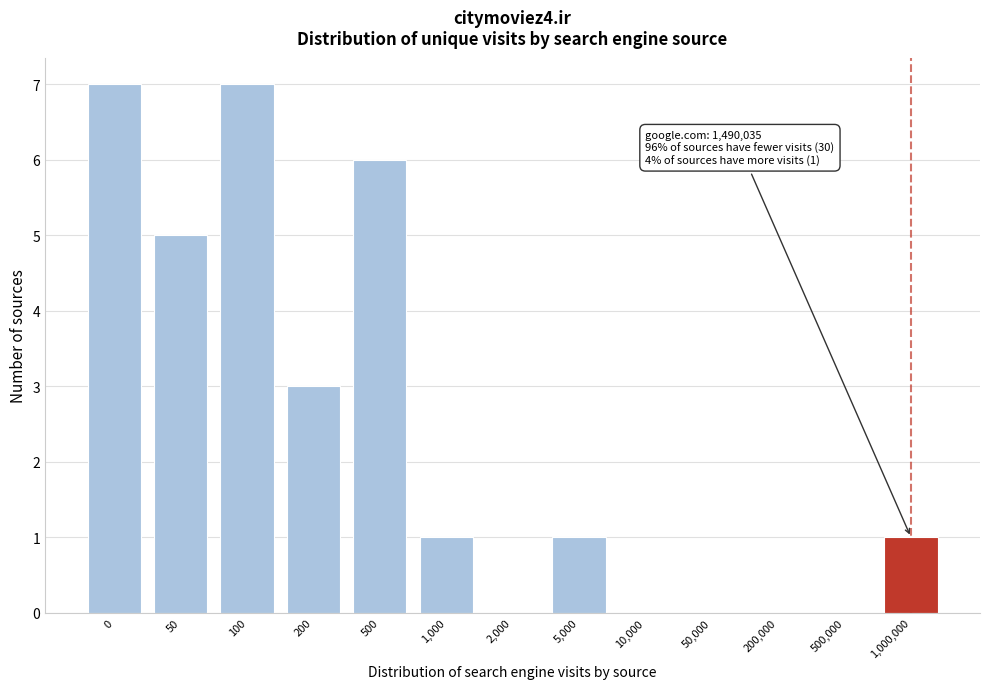

Reading right to left, list all the values displayed in this chart.

1,000,000=1	500,000=0	200,000=0	50,000=0	10,000=0	5,000=1	2,000=0	1,000=1	500=6	200=3	100=7	50=5	0=7